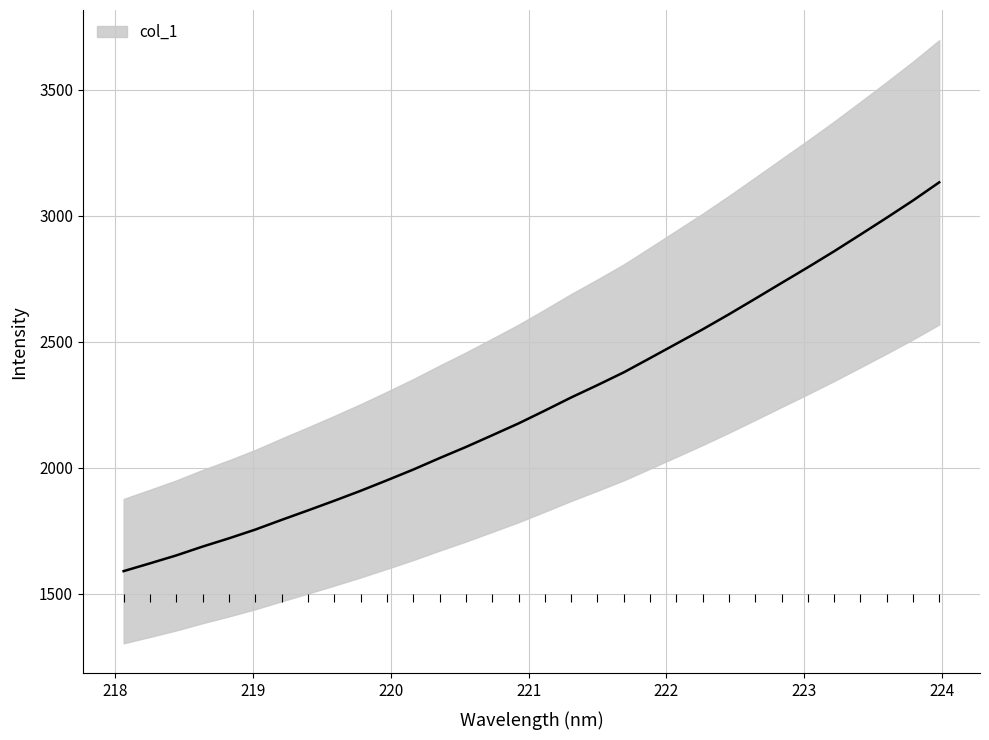

How many lines are shown in the chart?

1